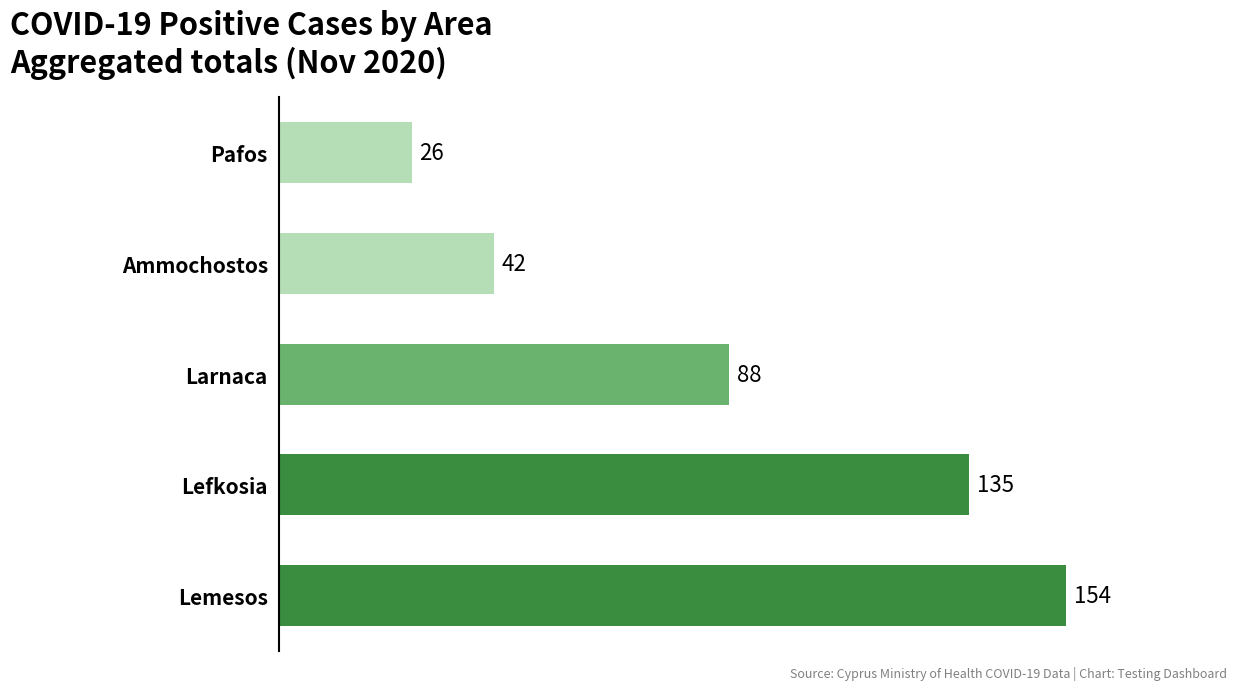

Does the chart contain any negative values?

No